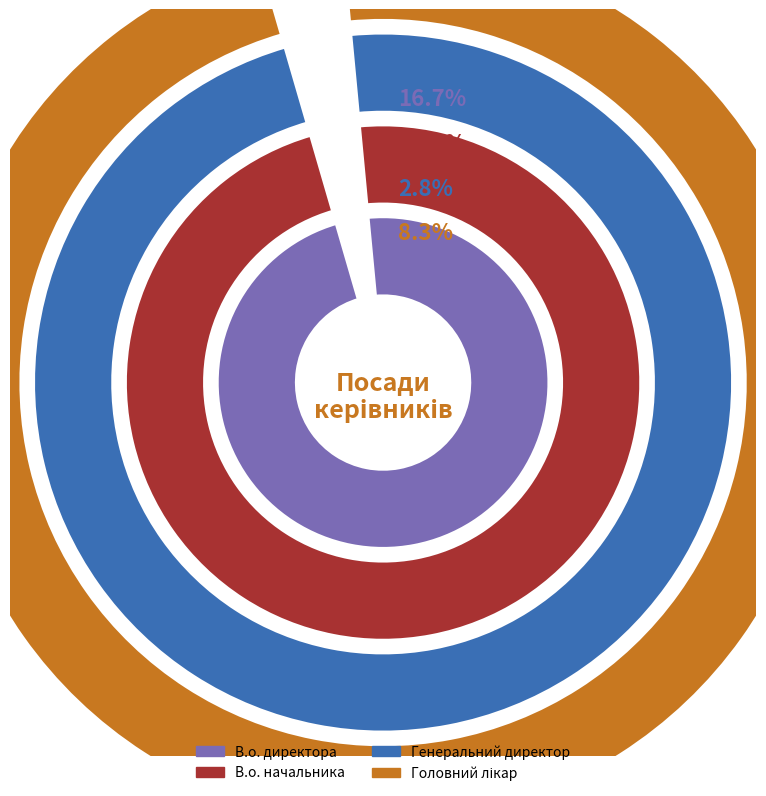

Is there a majority slice in this chart?

No